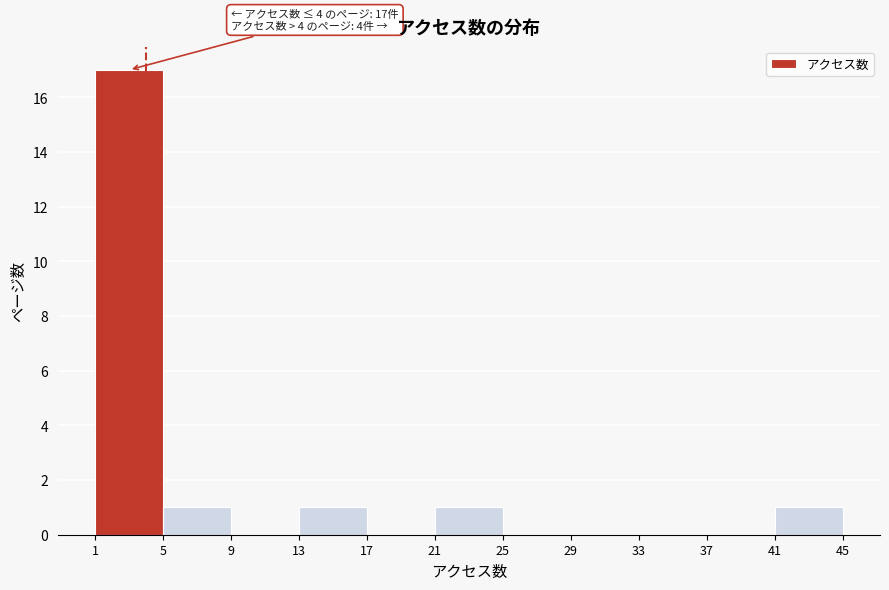

Over which range of the x-axis is the bar tallest?

1 to 5